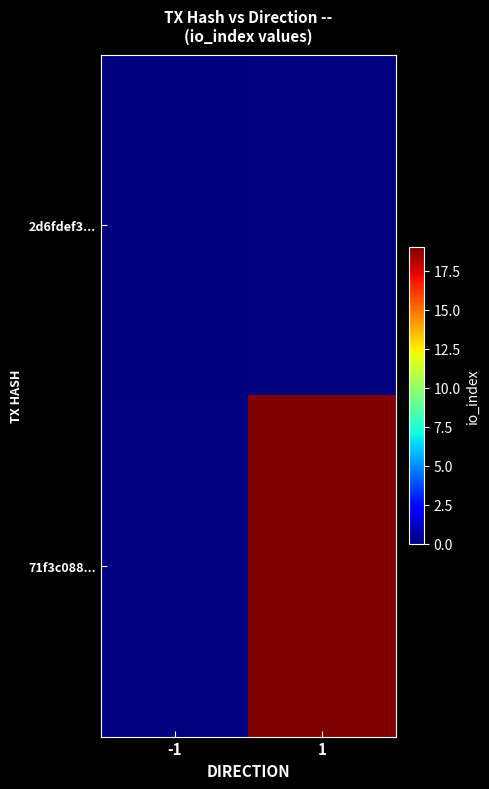

Is it true that 71f3c088... equals 12.5 at 1?

False